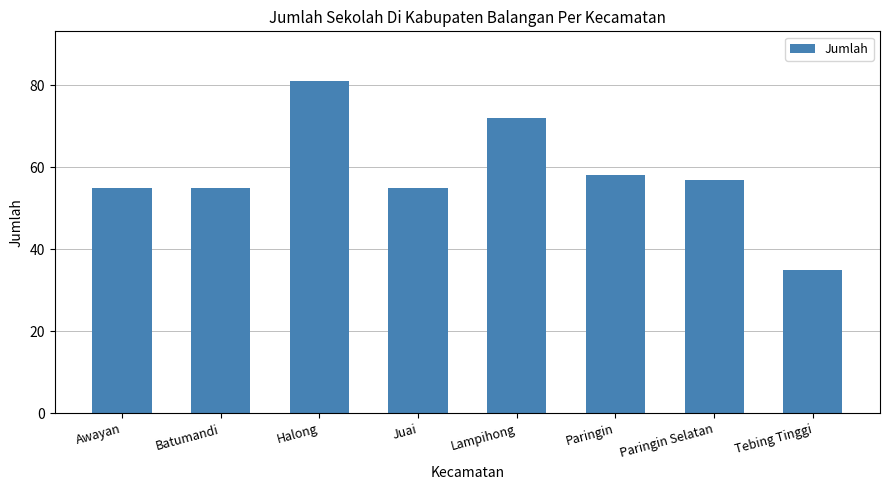

What is the difference between the maximum and minimum values?

46